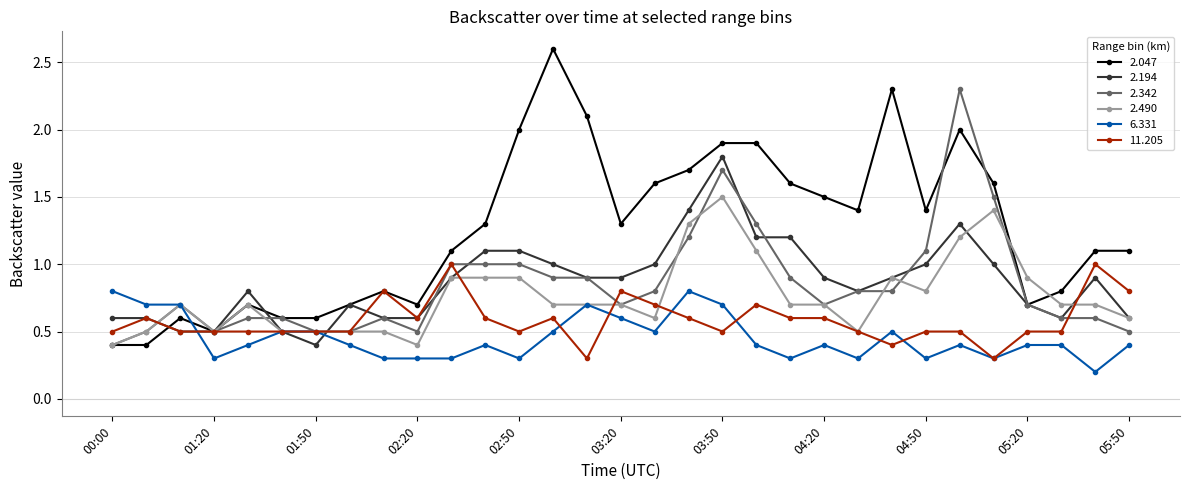

Which series ends up on top after the final intersection of 11.205 and 2.490?

11.205